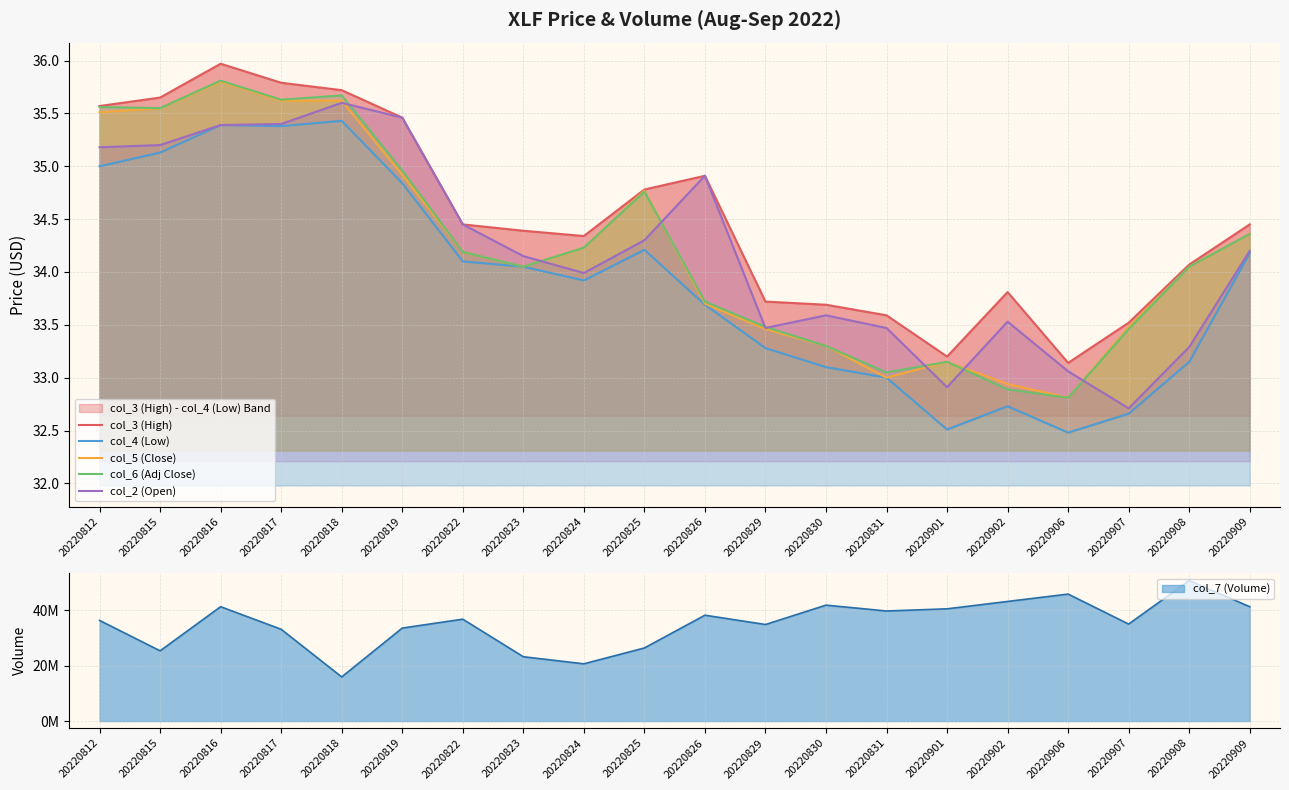

True or false: col_5 (Close) and col_4 (Low) intersect in this chart.

False